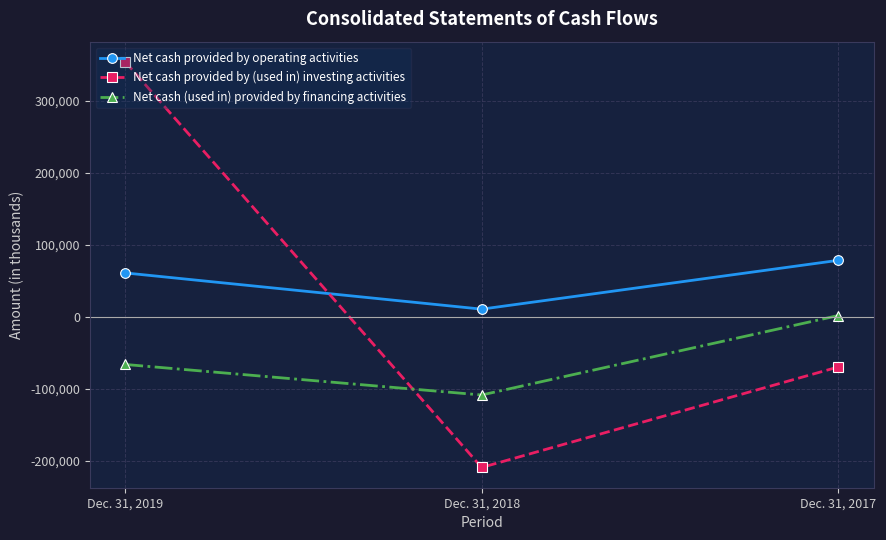

What is the difference between the second highest and minimum values in the Net cash (used in) provided by financing activities series?

42365